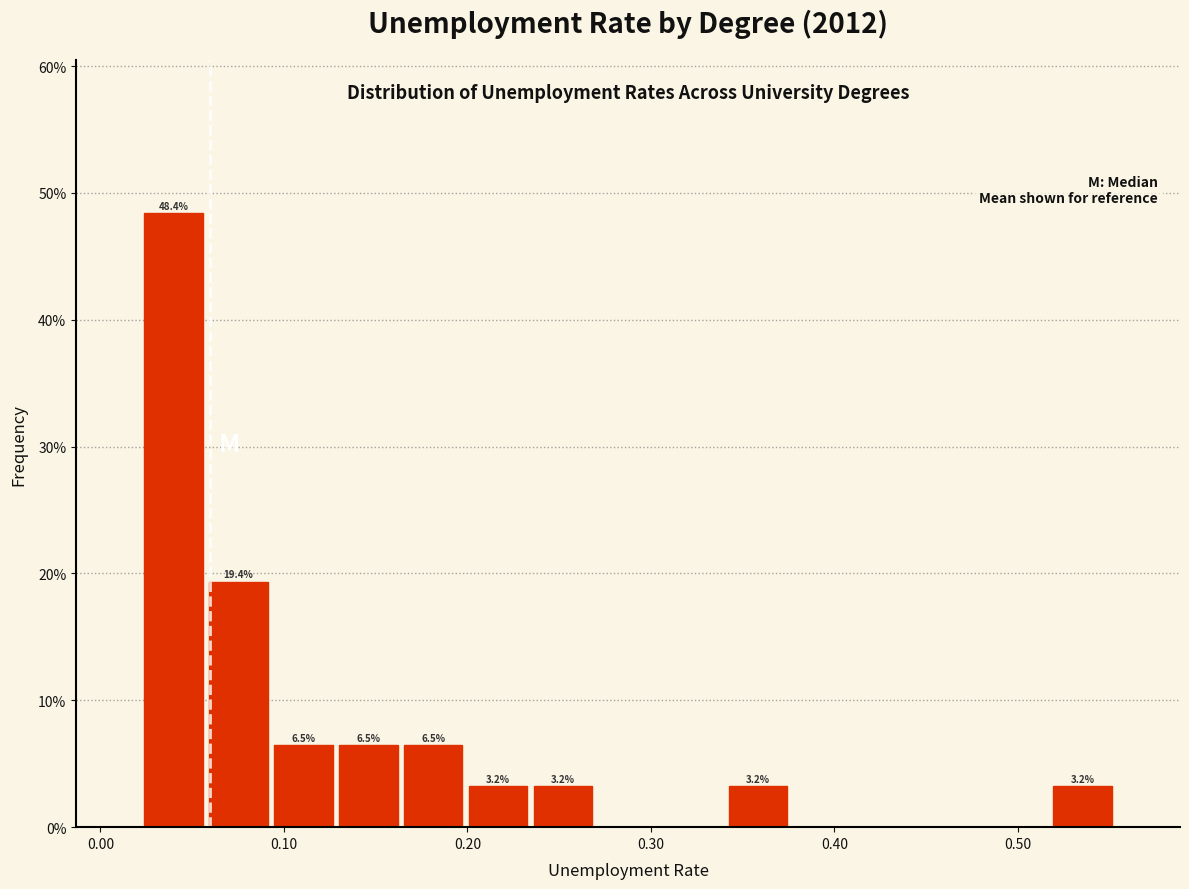

Around what value on the x-axis is the tallest bar? Give the approximate position of its centre, as read against the axis.

0.04